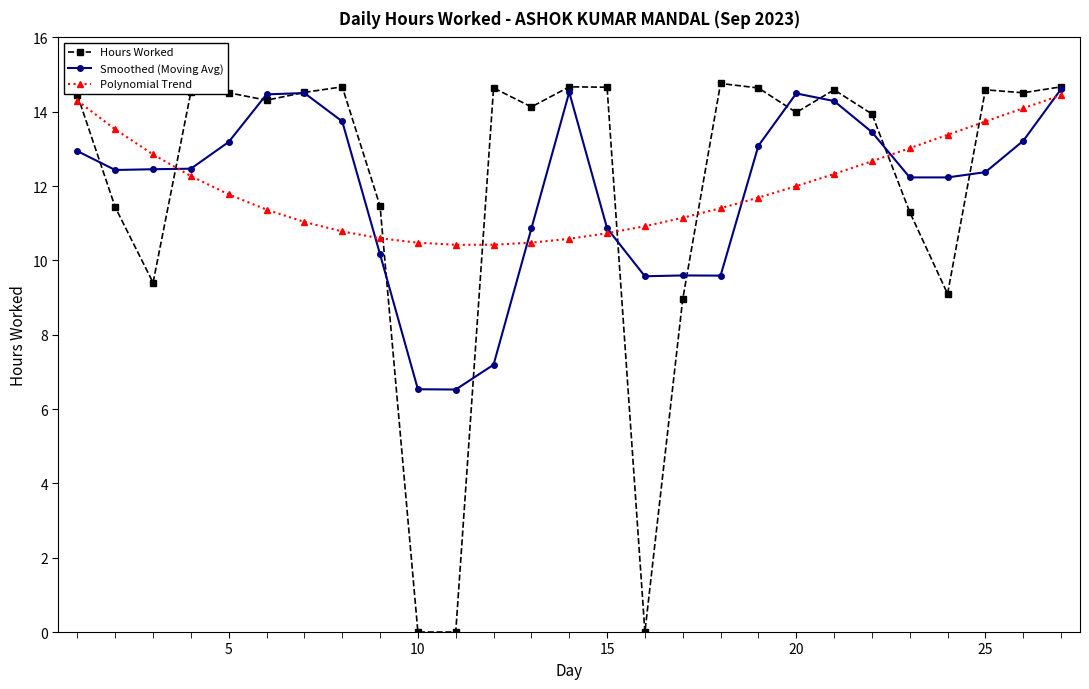

What is the maximum value for Hours Worked?

14.8